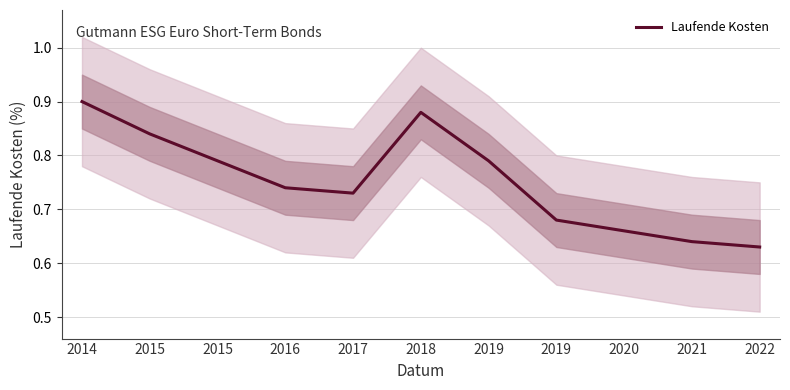

The value at 2015 is 0.5. True or false?

False